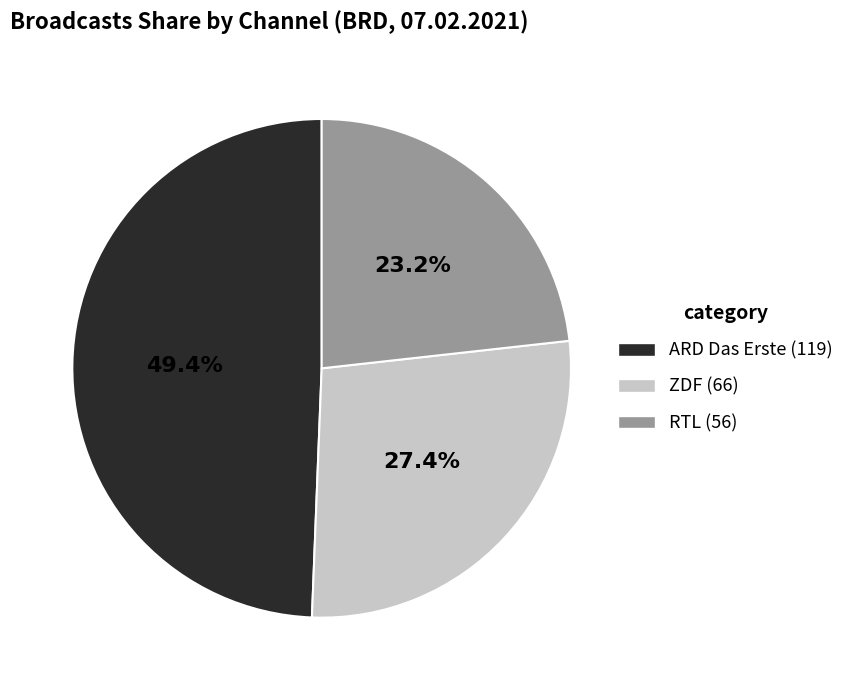

To the nearest percent, what is the difference between the largest and smallest slice percentages?

26%